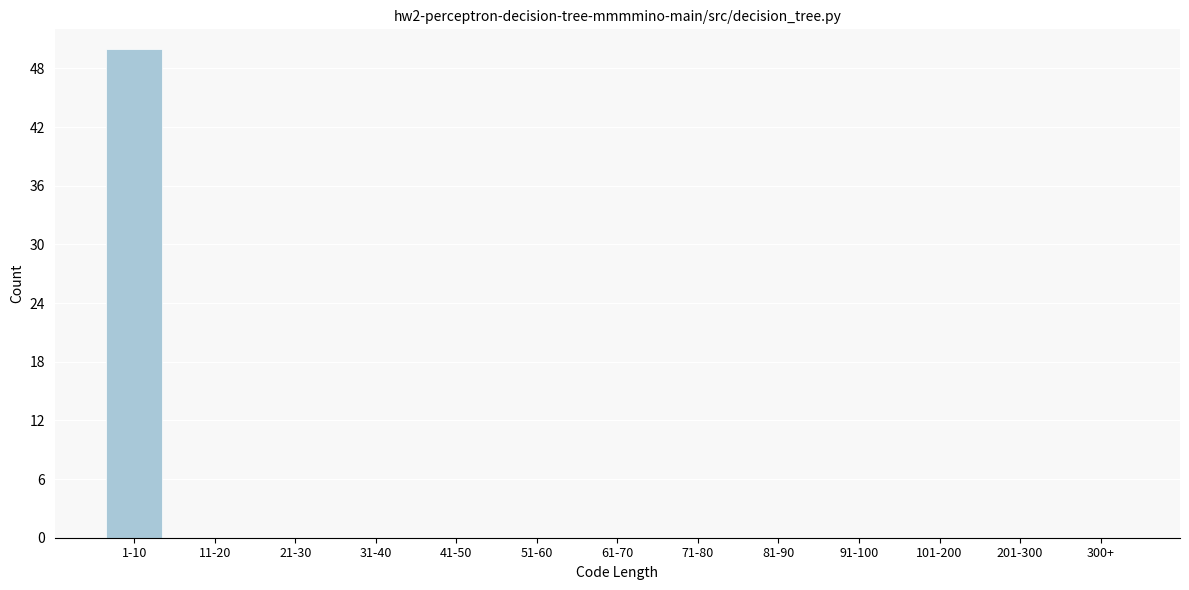

Reading right to left, transcribe all the data shown in this chart.

300+=0	201-300=0	101-200=0	91-100=0	81-90=0	71-80=0	61-70=0	51-60=0	41-50=0	31-40=0	21-30=0	11-20=0	1-10=50